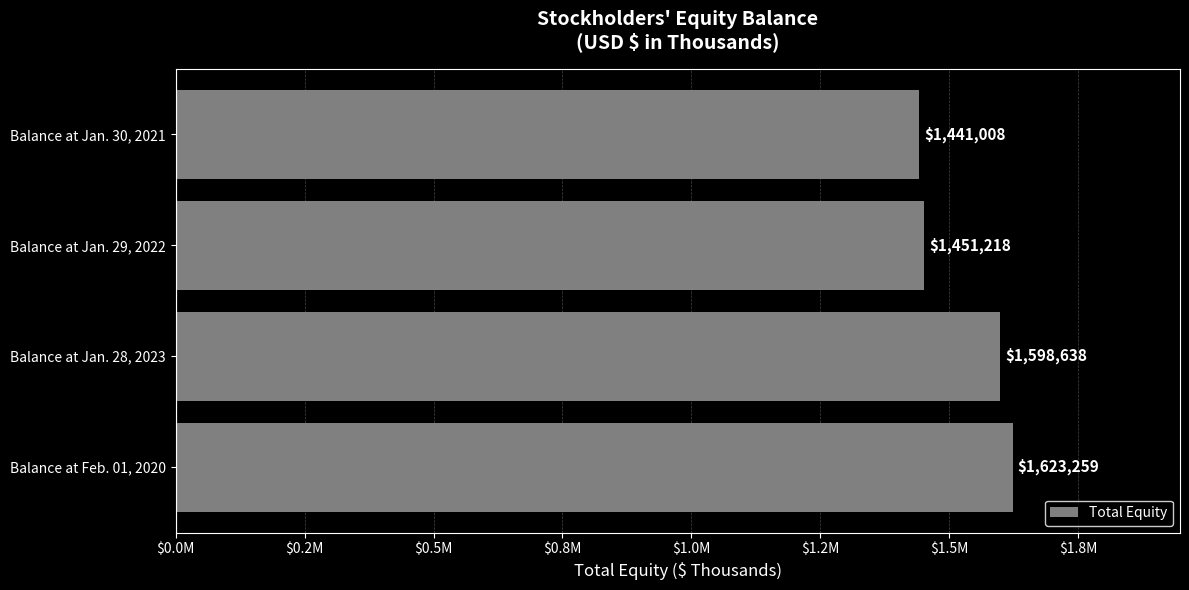

Rank the categories by value from lowest to highest.

Balance at Jan. 30, 2021, Balance at Jan. 29, 2022, Balance at Jan. 28, 2023, Balance at Feb. 01, 2020